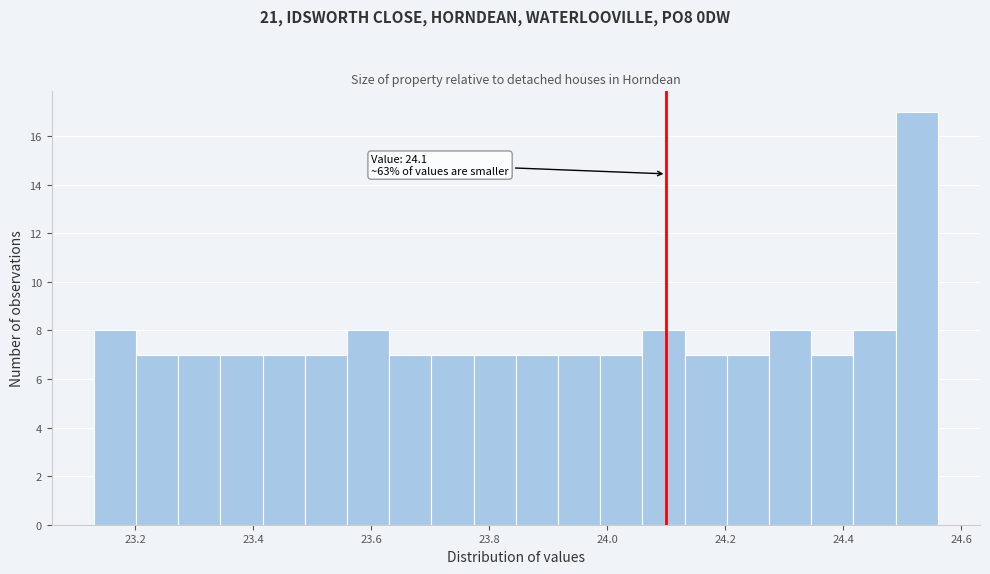

Read against the x-axis, roughly where is the centre of the tallest bar?

24.52